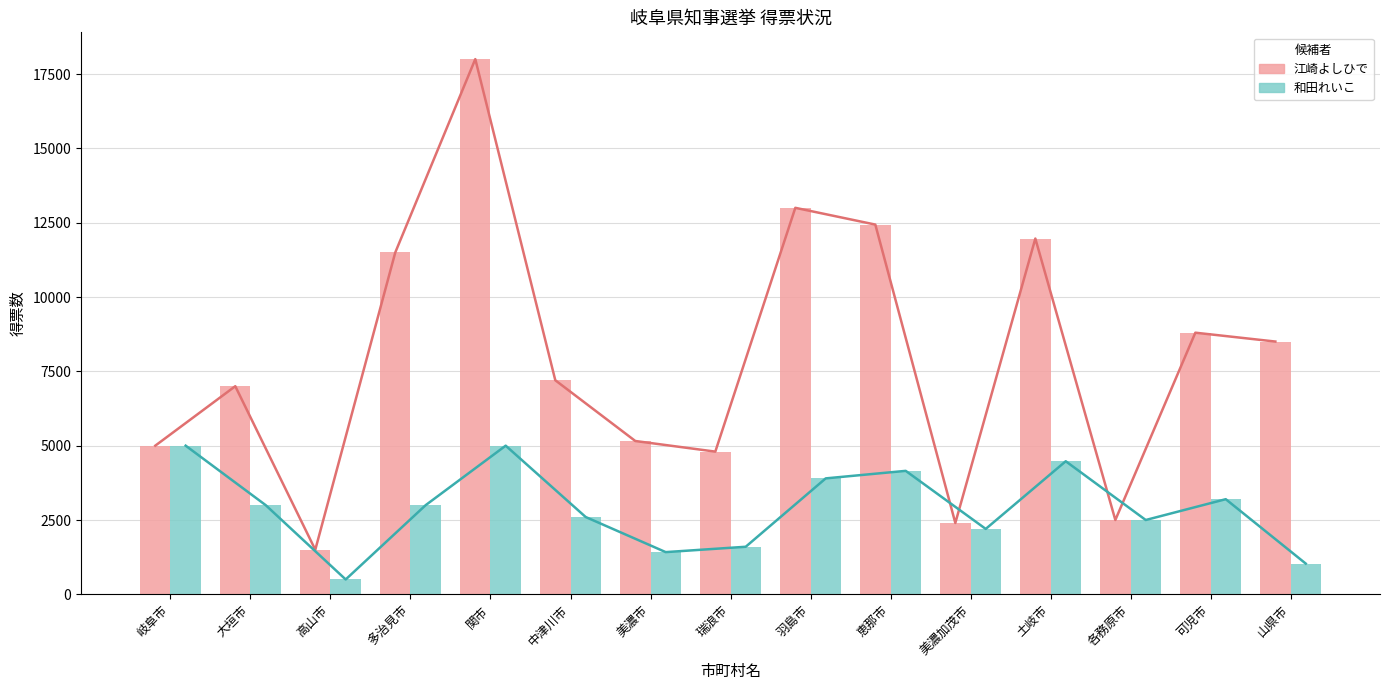

What is the label of the 4th bar from the right?

土岐市